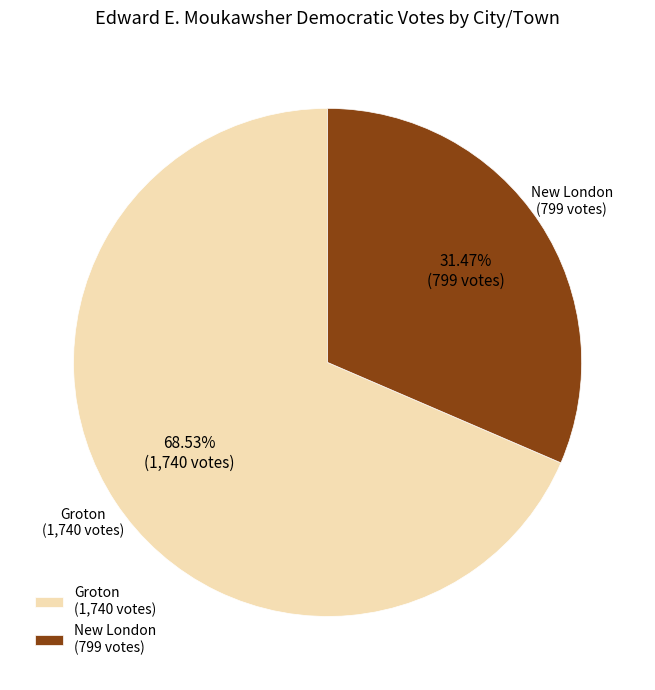

To the nearest percent, what percentage of the pie is New London?

31%